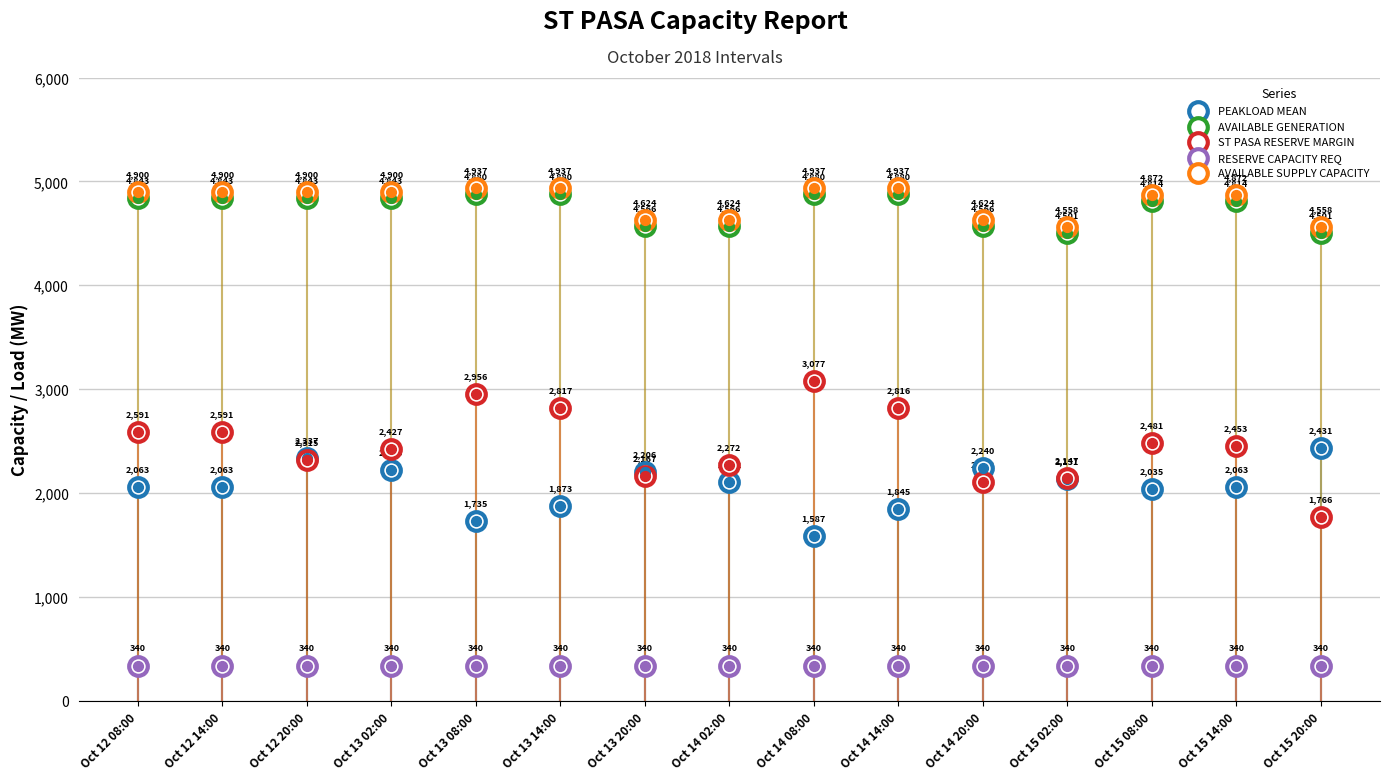

Is the value of ST PASA RESERVE MARGIN at Oct 13 20:00 greater than the value of PEAKLOAD MEAN at Oct 12 08:00?

Yes